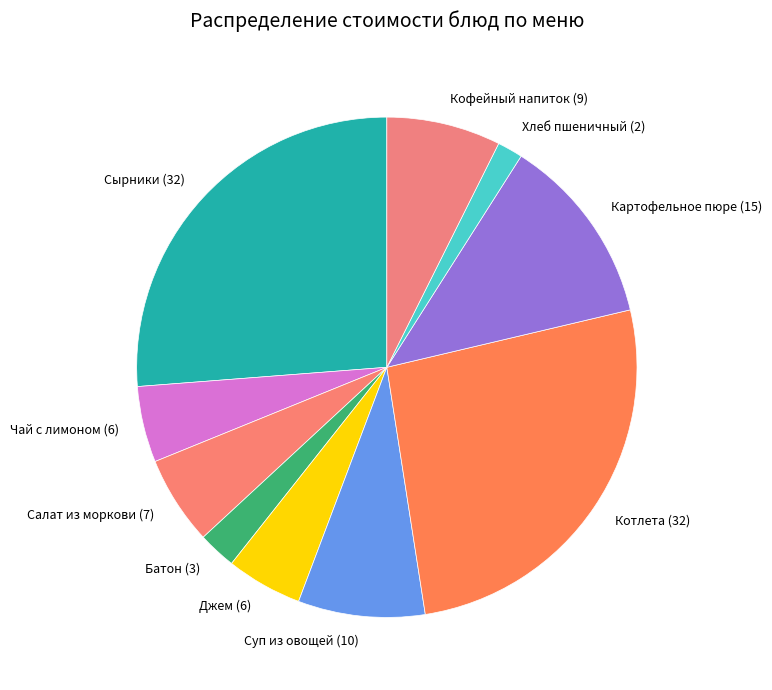

Is the sum of Суп из овощей (10) and Кофейный напиток (9) greater than half?

No